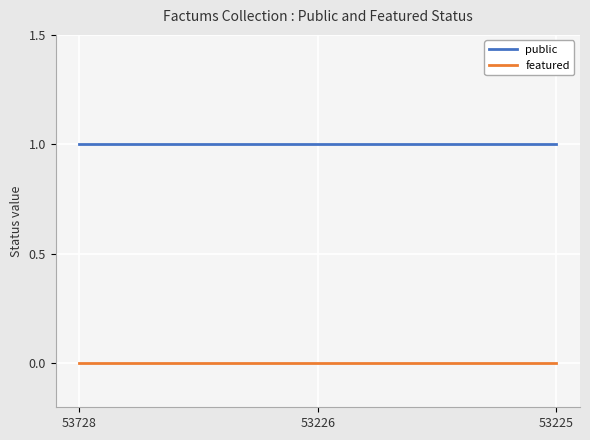

Rank the series by their maximum value, from lowest to highest.

featured, public